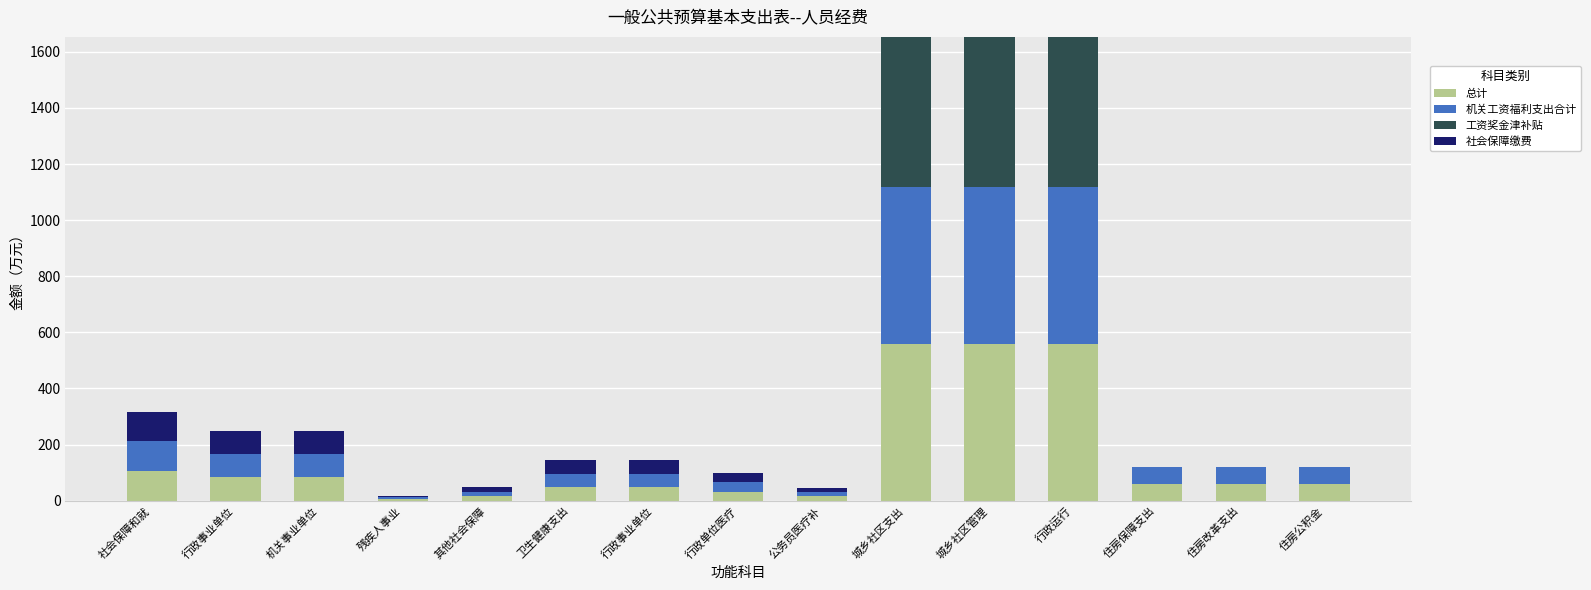

Where is 机关工资福利支出合计 nearest to the value 282?

社会保障和就